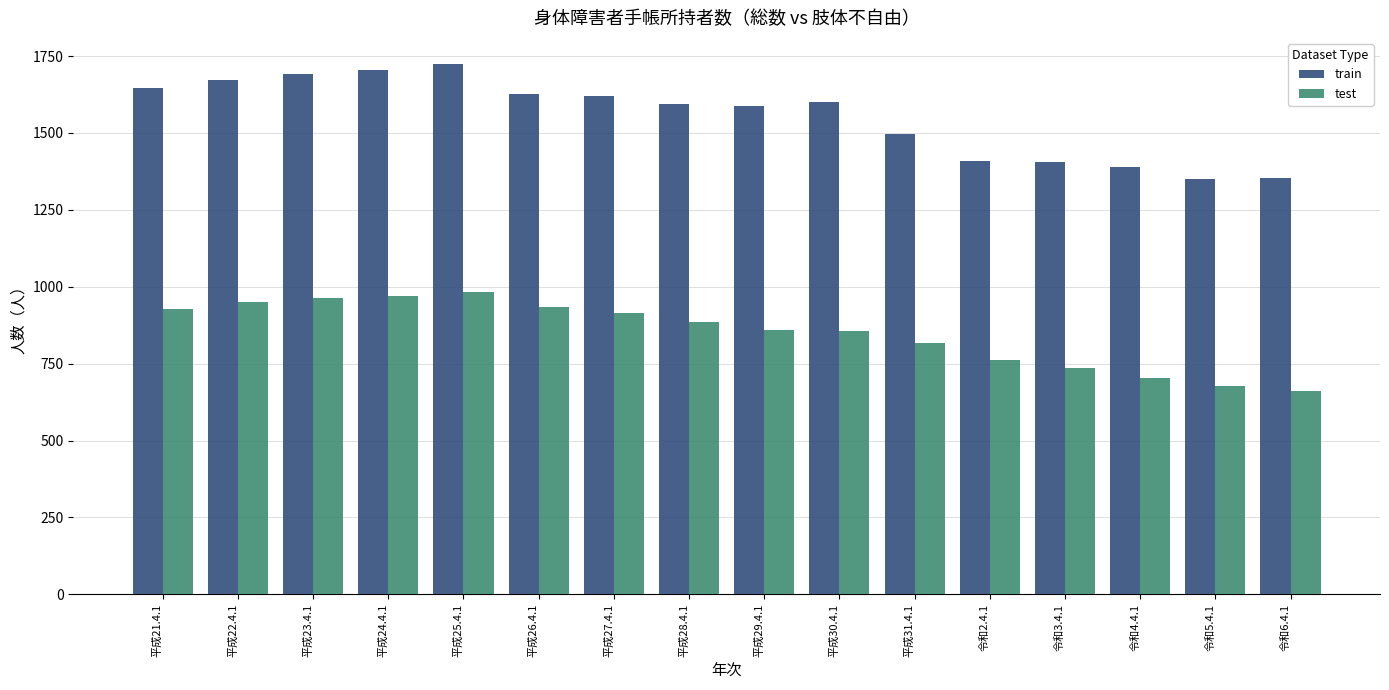

The train series shows 2324 at 平成24.4.1. True or false?

False